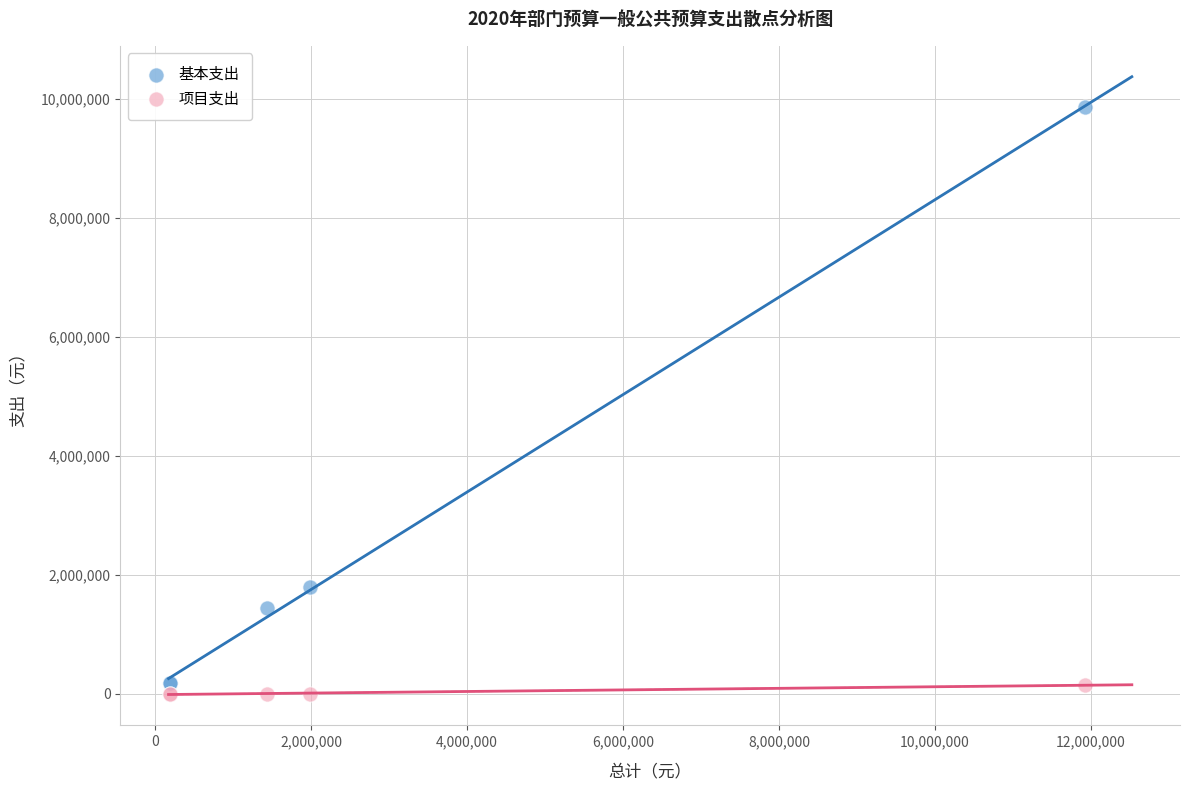

What are all the series names shown in the legend?

基本支出, 项目支出